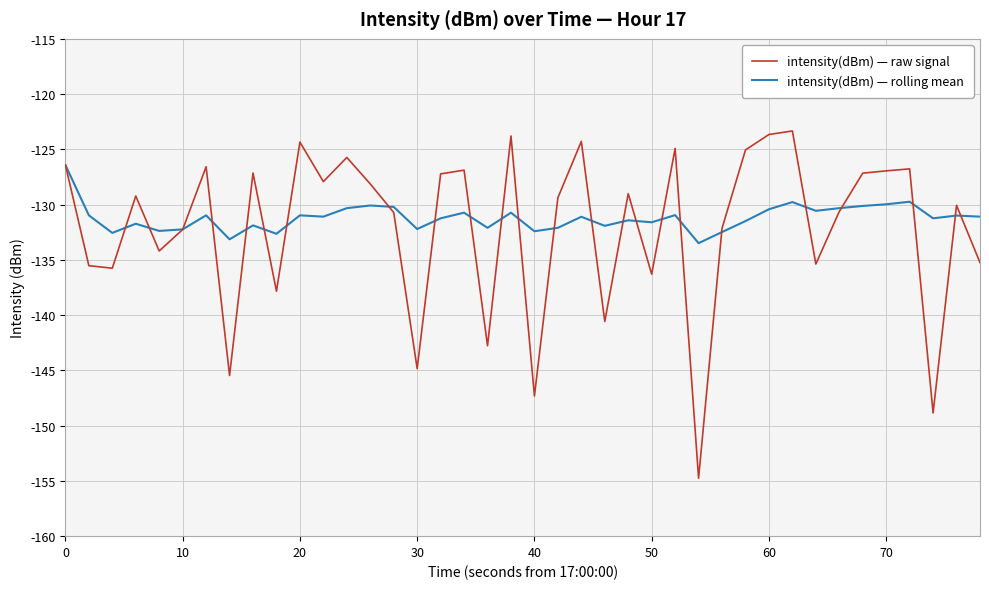

List the series in order of their peak value, lowest first.

intensity(dBm) — rolling mean, intensity(dBm) — raw signal